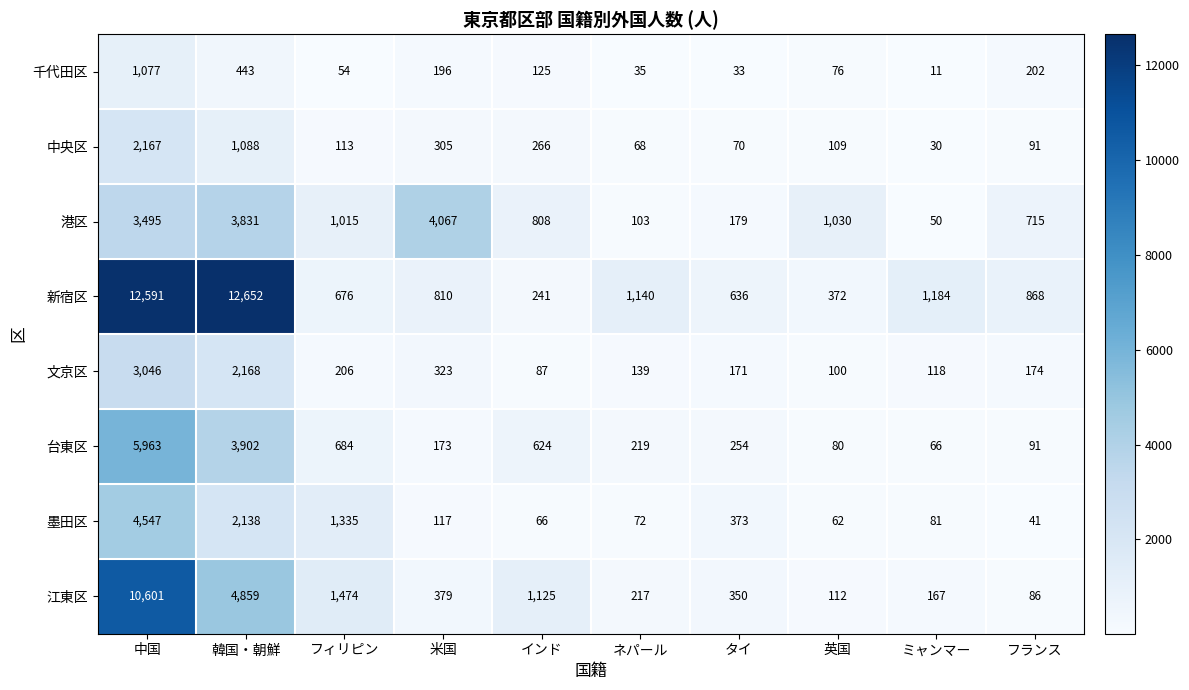

What value does the 港区 series have at 中国?

3495